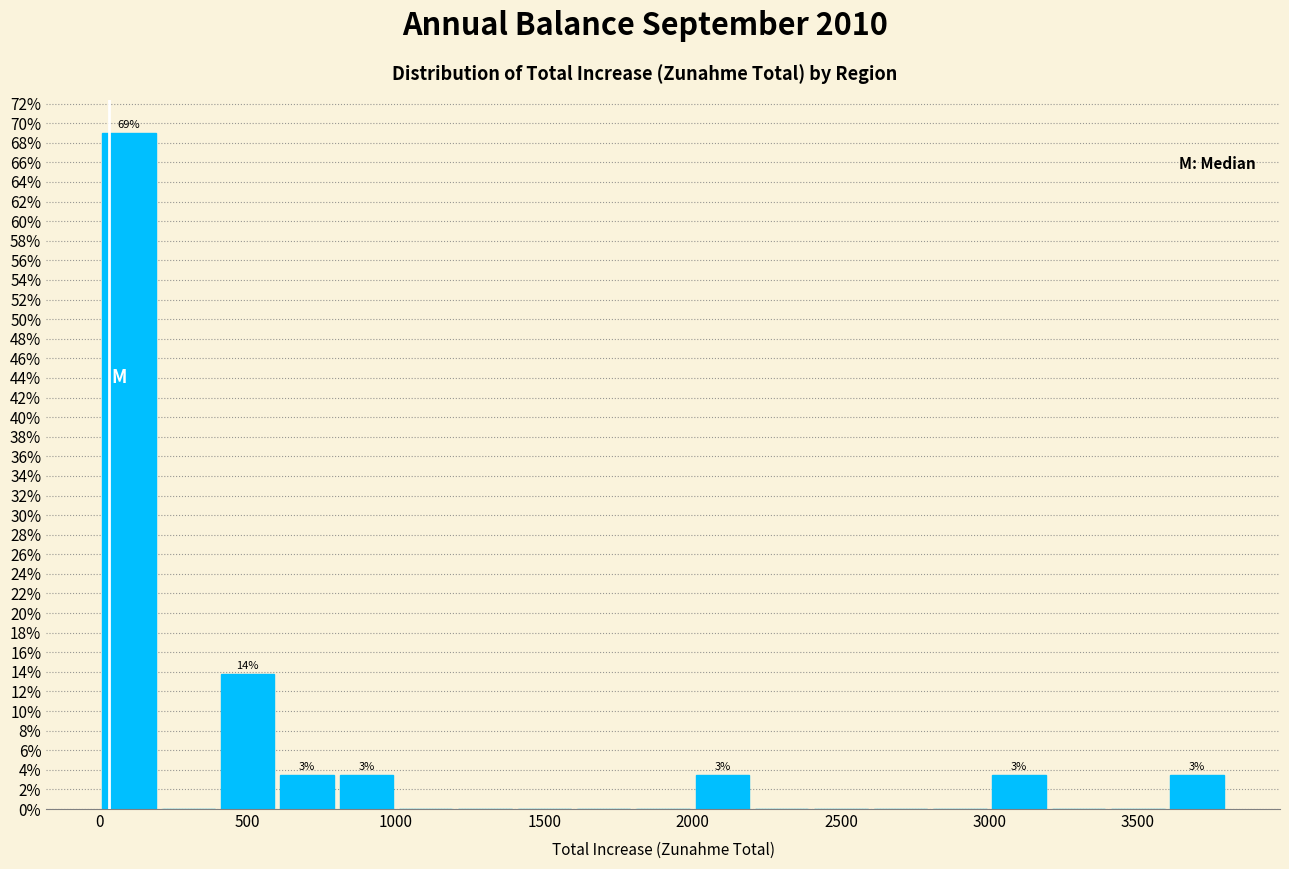

Over which range of the x-axis is the bar tallest?

0 to 200